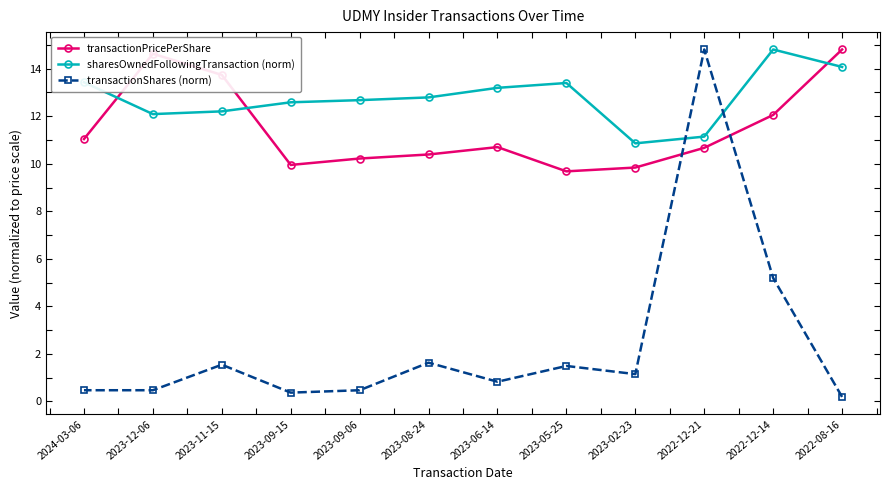

Read the transactionShares (norm) value at 2023-09-15.

0.4